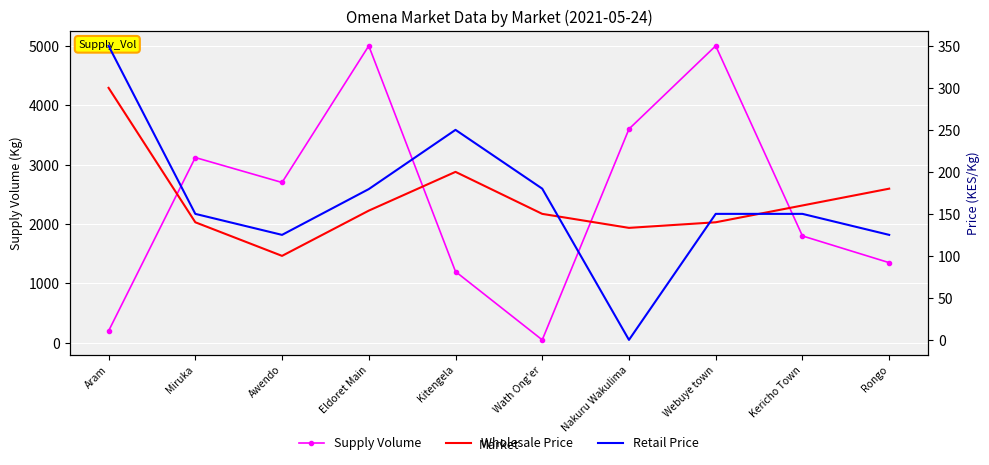

Which series ends up on top after the final intersection of Retail Price and Supply Volume?

Supply Volume